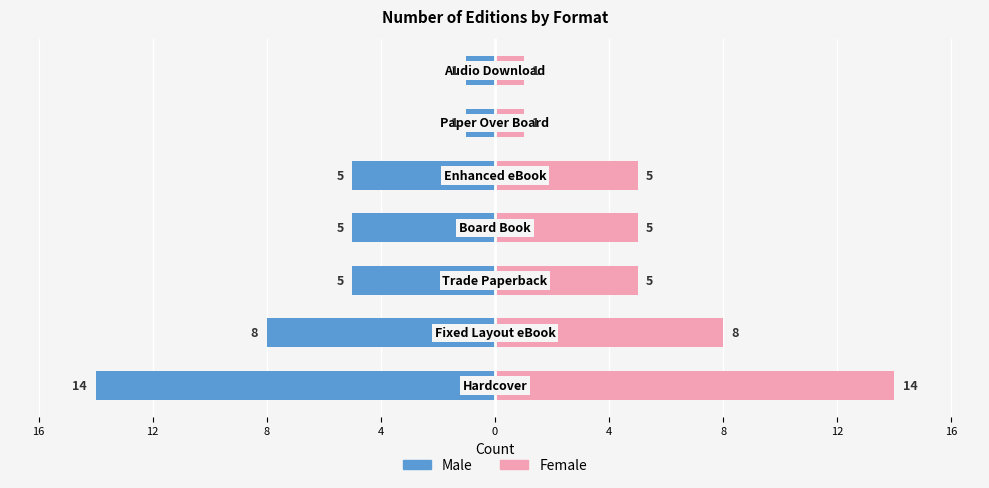

The value of Male at 12 is -2. True or false?

False